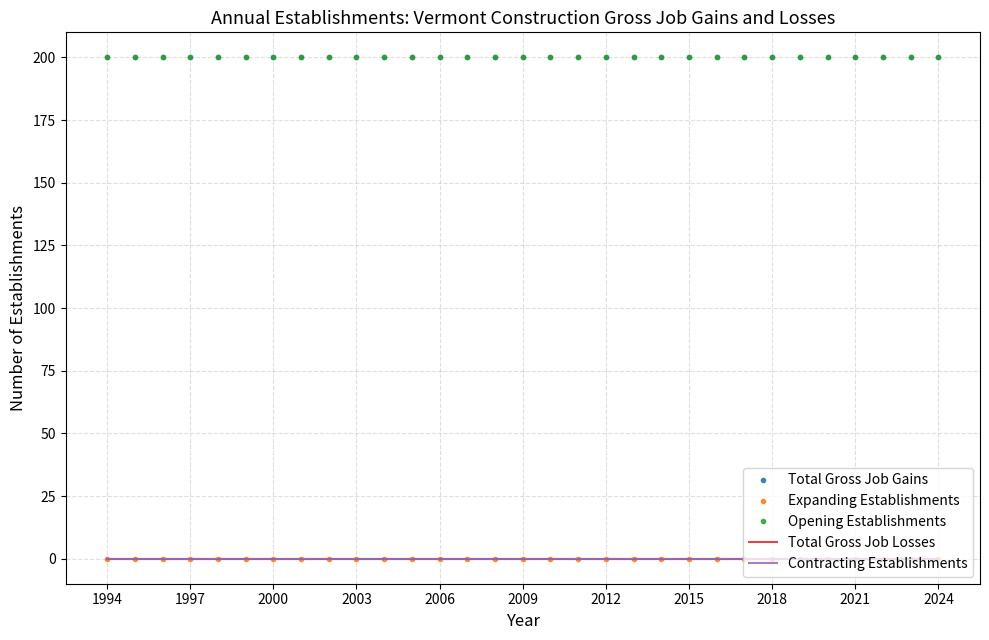

Reading right to left, list all the values displayed in this chart.

Total Gross Job Gains: 200	200	200	200	200	200	200	200	200	200	200	200	200	200	200	200	200	200	200	200	200	200	200	200	200	200	200	200	200	200	200
Expanding Establishments: 0	0	0	0	0	0	0	0	0	0	0	0	0	0	0	0	0	0	0	0	0	0	0	0	0	0	0	0	0	0	0
Opening Establishments: 200	200	200	200	200	200	200	200	200	200	200	200	200	200	200	200	200	200	200	200	200	200	200	200	200	200	200	200	200	200	200
Total Gross Job Losses: 0	0	0	0	0	0	0	0	0	0	0	0	0	0	0	0	0	0	0	0	0	0	0	0	0	0	0	0	0	0	0
Contracting Establishments: 0	0	0	0	0	0	0	0	0	0	0	0	0	0	0	0	0	0	0	0	0	0	0	0	0	0	0	0	0	0	0